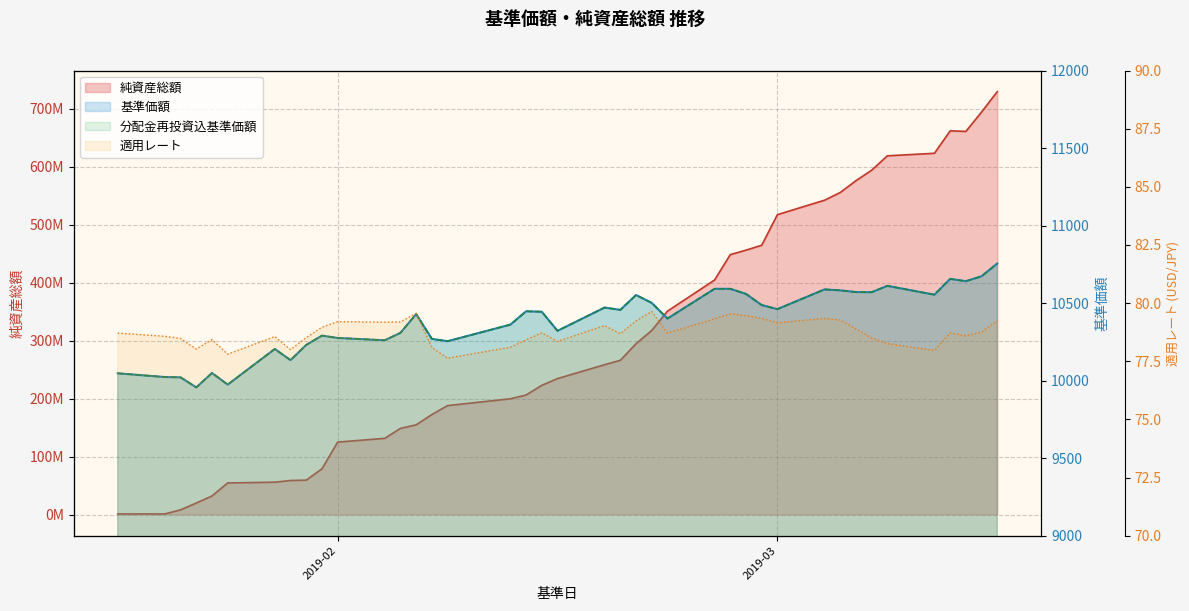

In 基準価額, how many points are lower than both neighbors (excluding endpoints)?

12